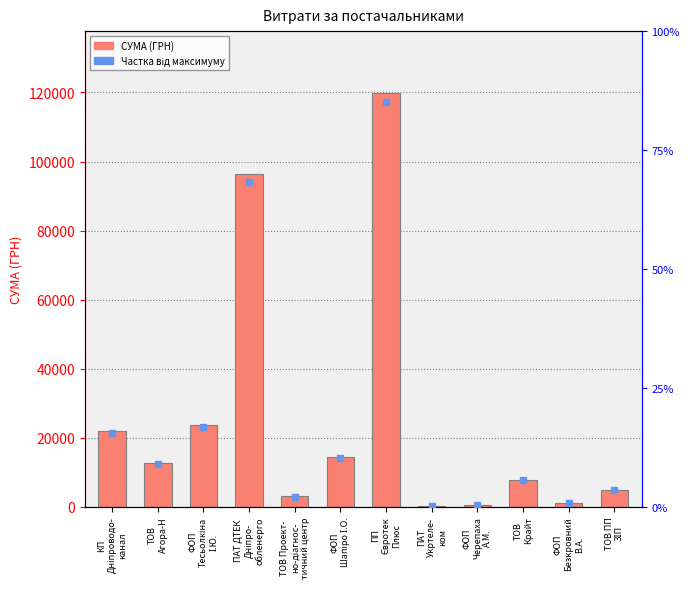

Which series reaches the minimum Y coordinate?

percentile rank